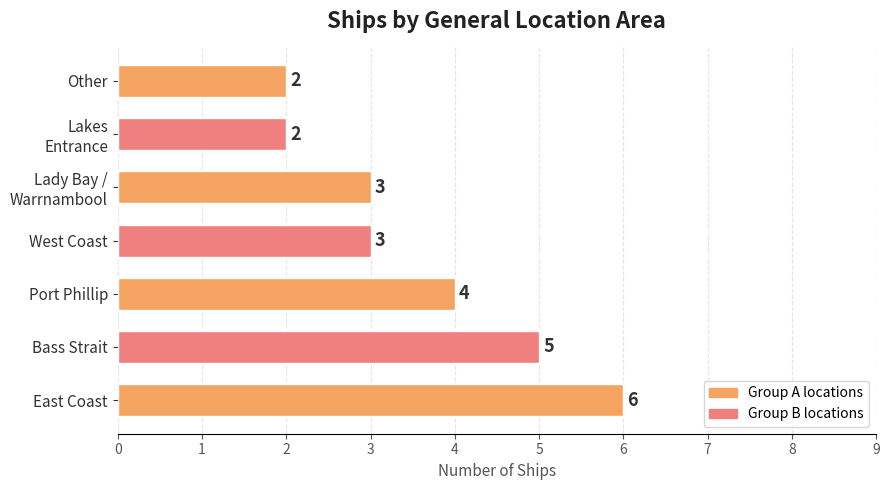

The value at East Coast is 2. True or false?

False